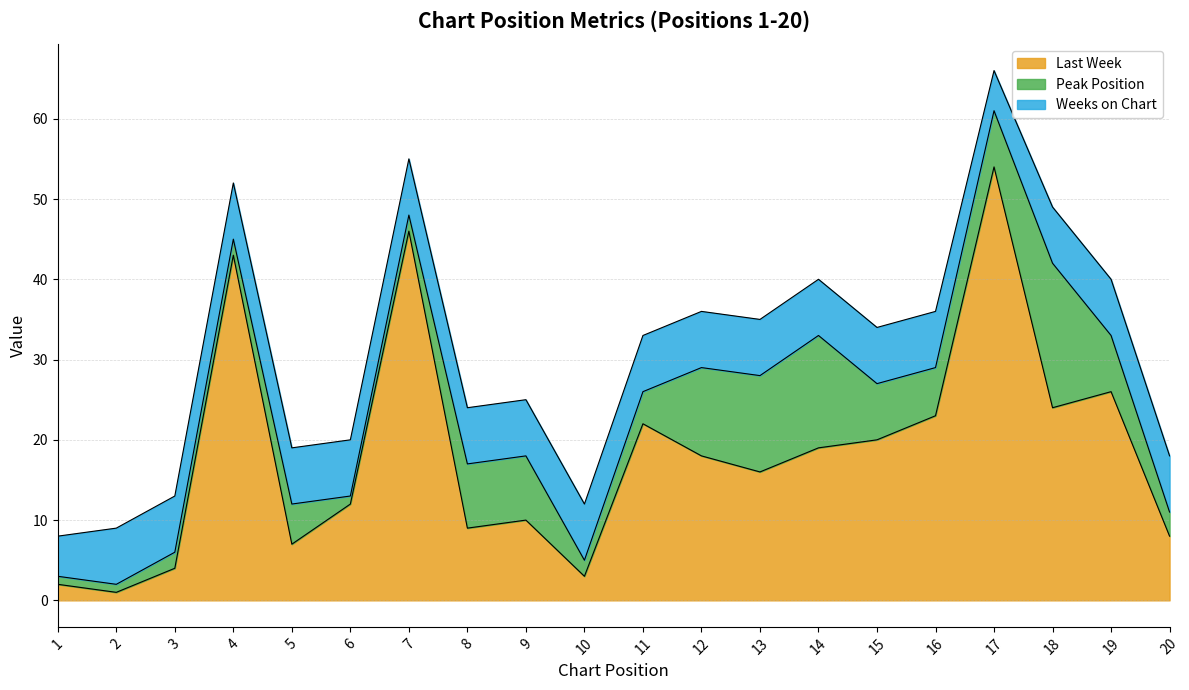

Is the value of Weeks on Chart at 9 greater than the value of Peak Position at 5?

Yes